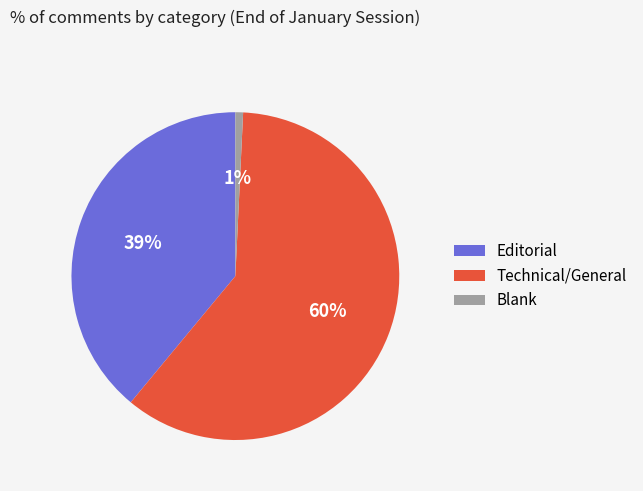

Between Blank and Editorial, which is larger?

Editorial